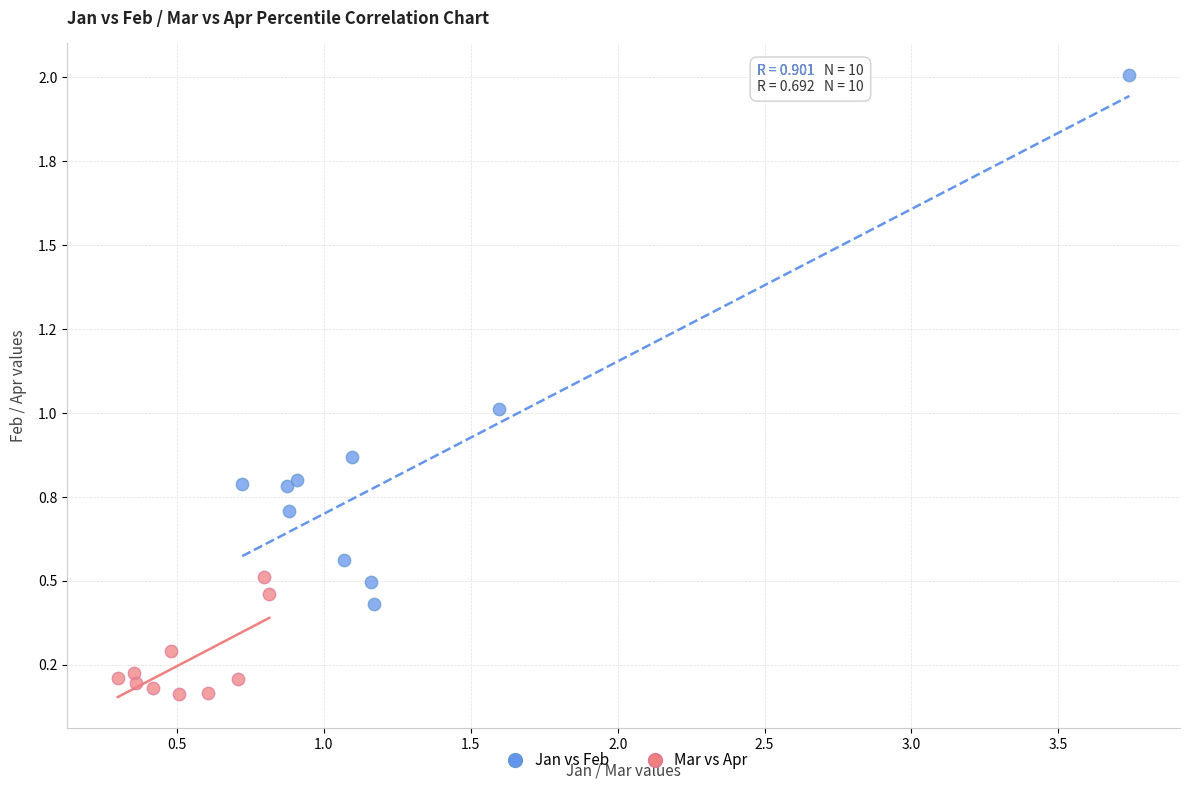

What are all the series names shown in the legend?

Jan vs Feb, Mar vs Apr